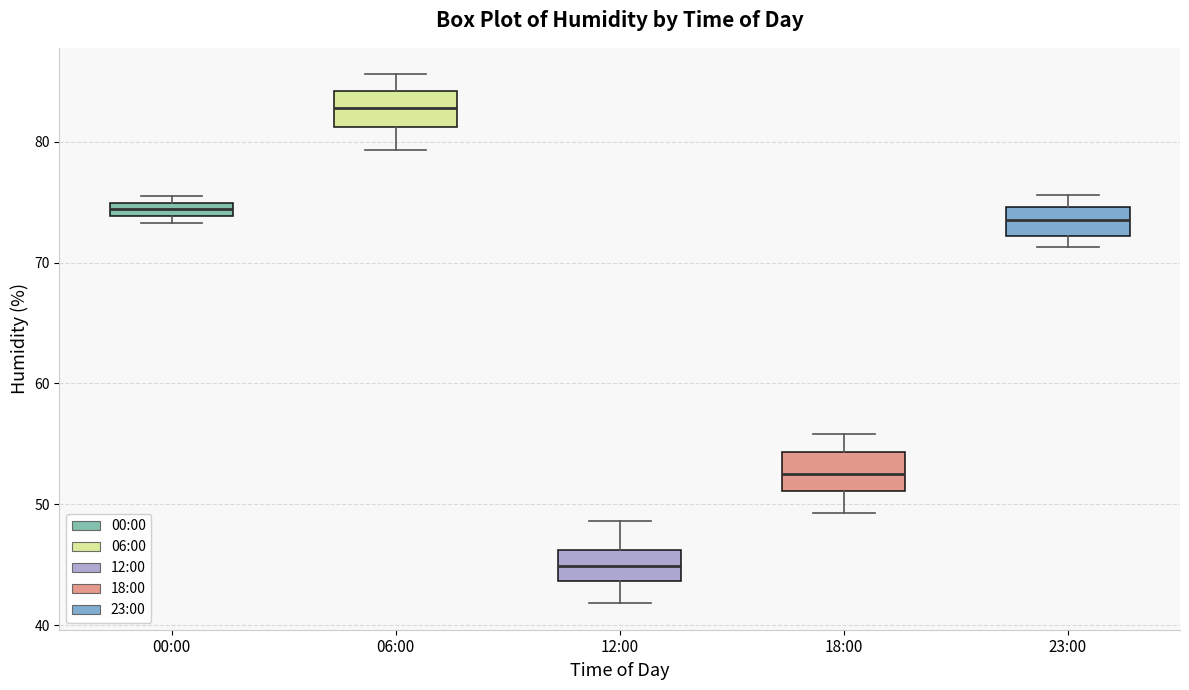

Where does the upper whisker of the box for 18:00 end on the y-axis? The values are not printed on the chart, so give them approximately, as read against the axis.

56